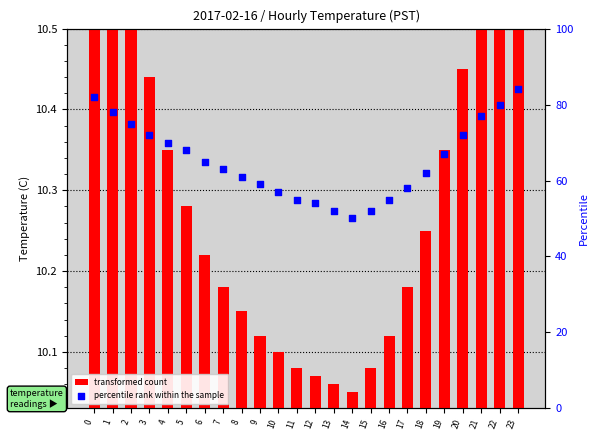

Which series has the largest total across all categories?

percentile rank within the sample